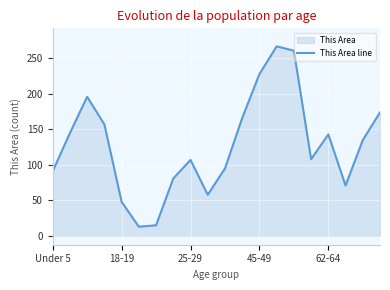

True or false: the data shows 259 at 11.

False